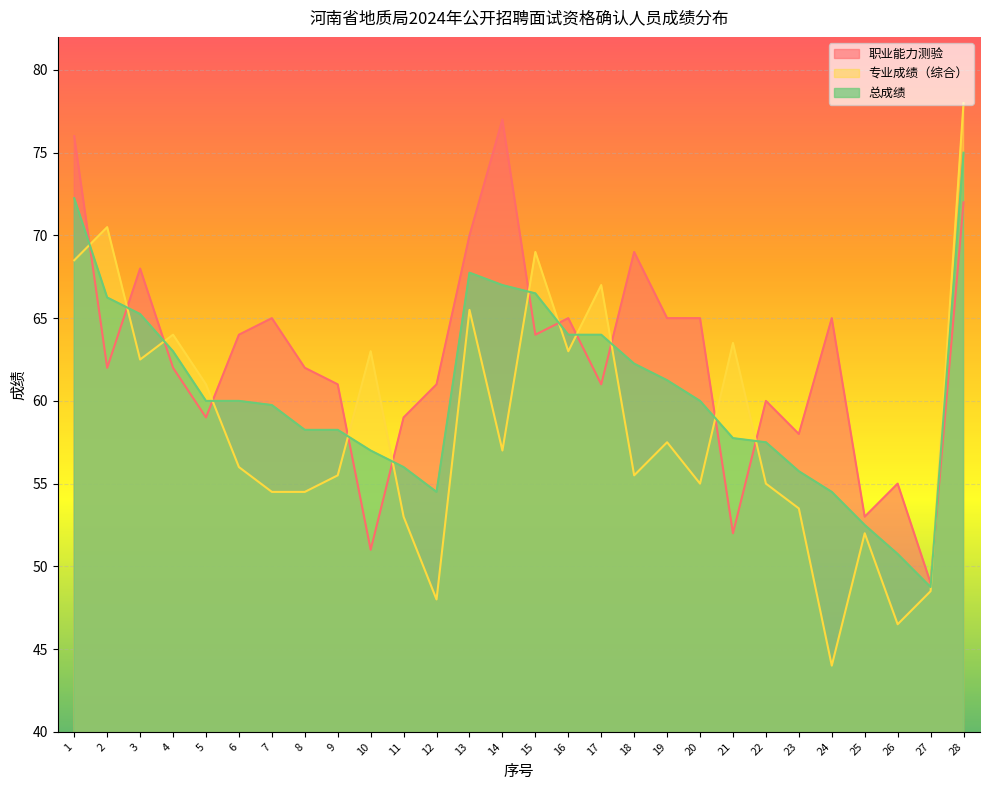

Rank the series by their average value, from highest to lowest.

职业能力测验, 总成绩, 专业成绩（综合）